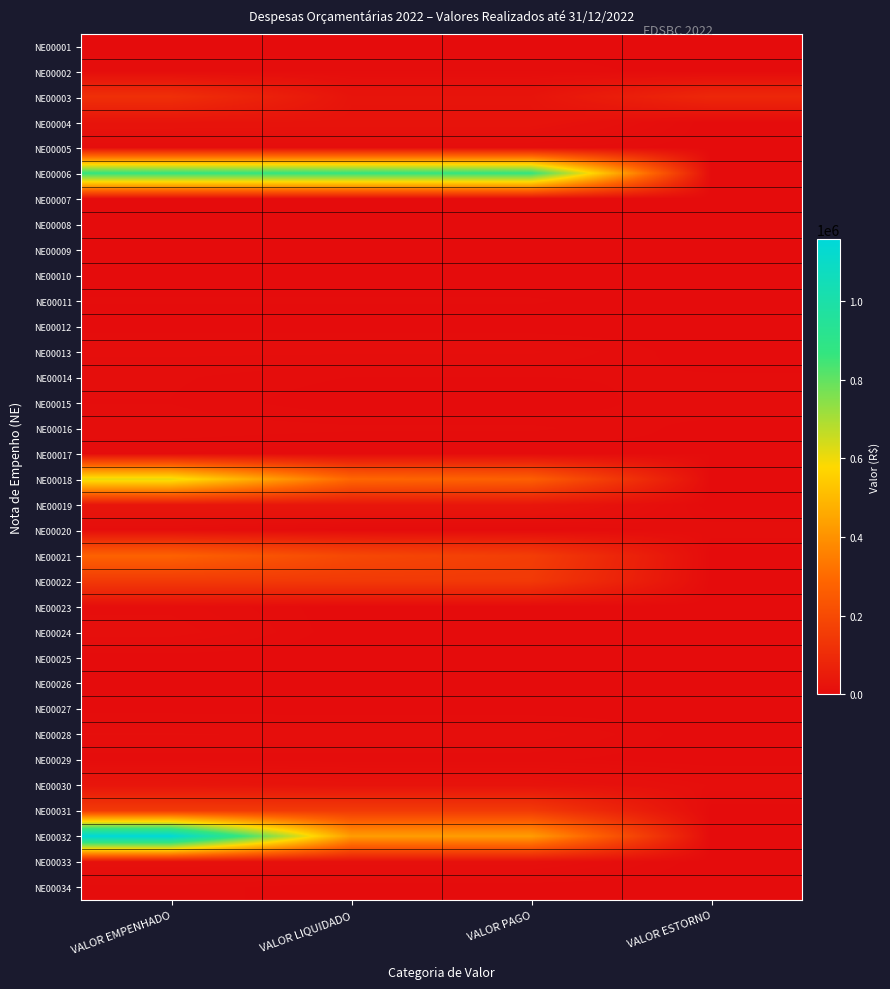

List the series in order of their peak value, lowest first.

NE00012, NE00026, NE00009, NE00010, NE00025, NE00027, NE00001, NE00007, NE00008, NE00017, NE00011, NE00029, NE00034, NE00015, NE00002, NE00014, NE00005, NE00016, NE00020, NE00013, NE00023, NE00028, NE00024, NE00033, NE00004, NE00030, NE00019, NE00003, NE00022, NE00031, NE00021, NE00018, NE00006, NE00032